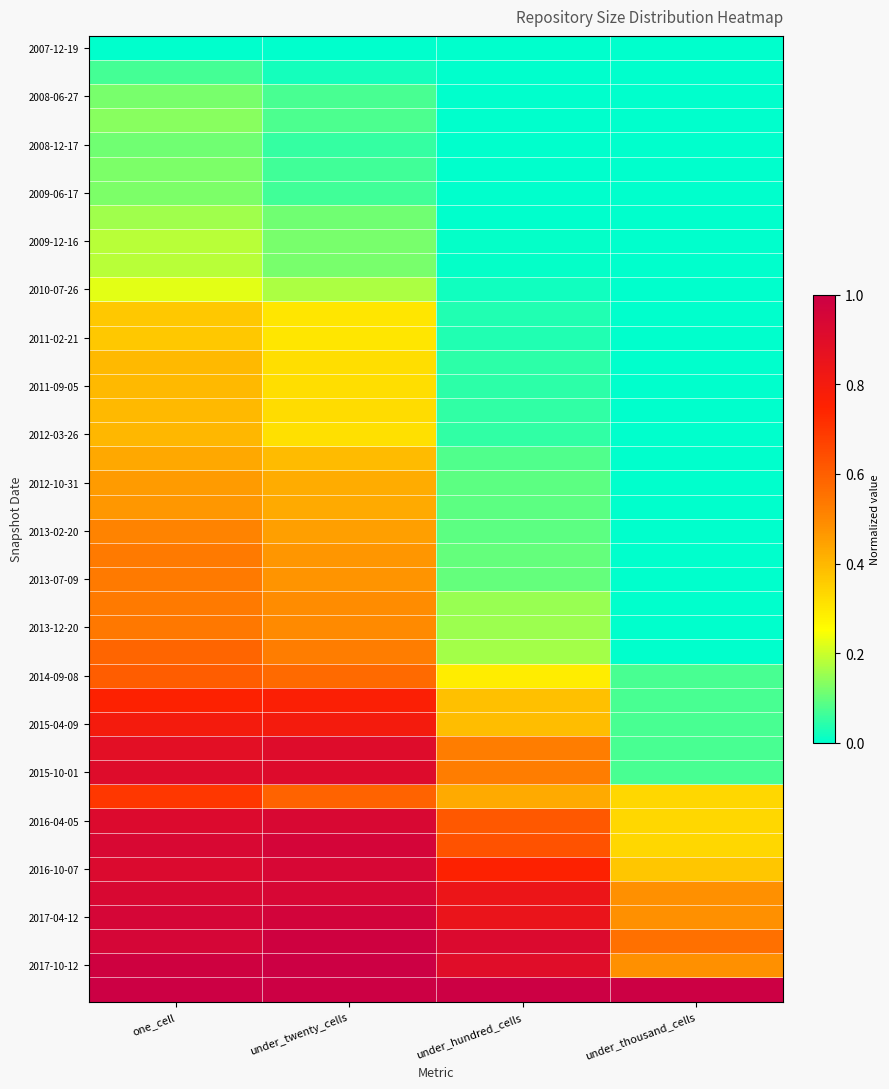

Between under_twenty_cells and one_cell, which is larger?

under_twenty_cells